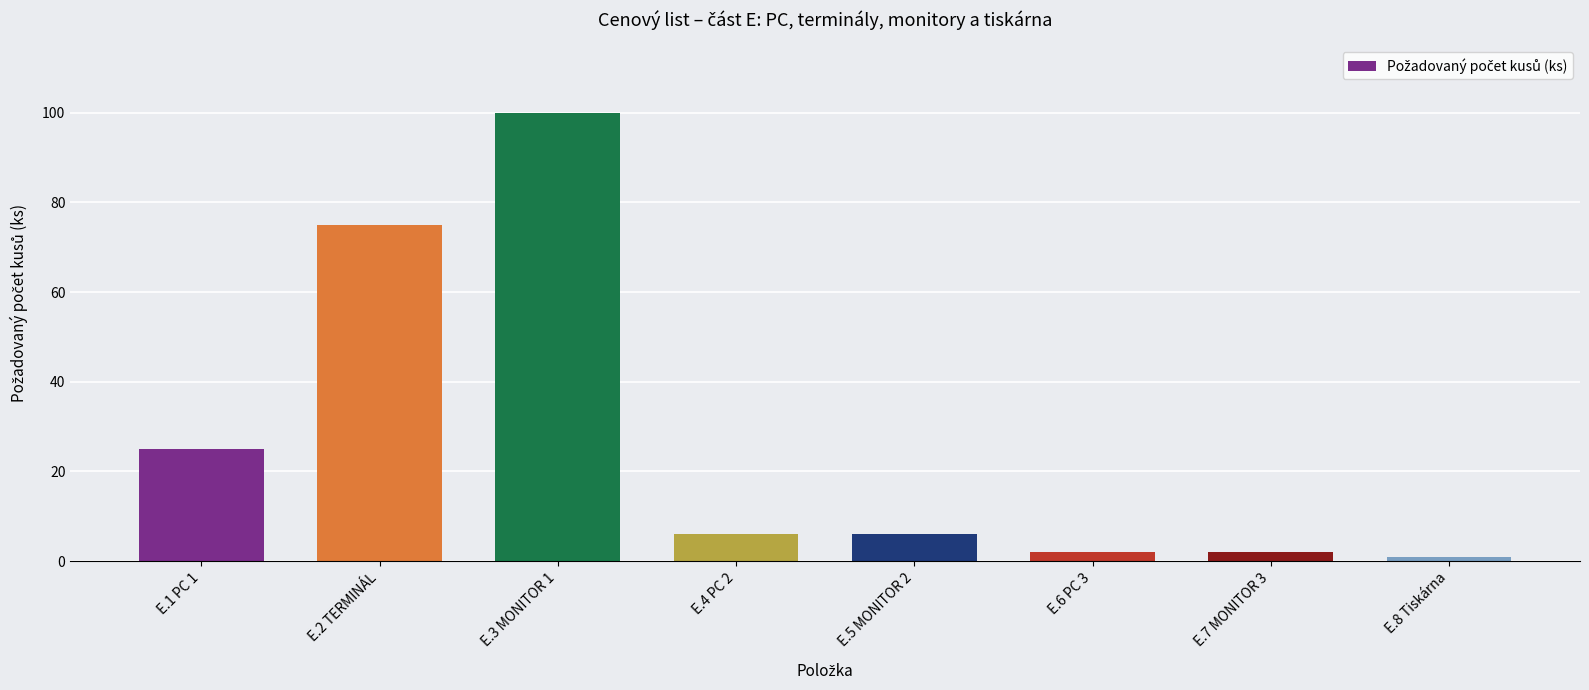

What is the label of the 7th bar from the left?

E.7 MONITOR 3